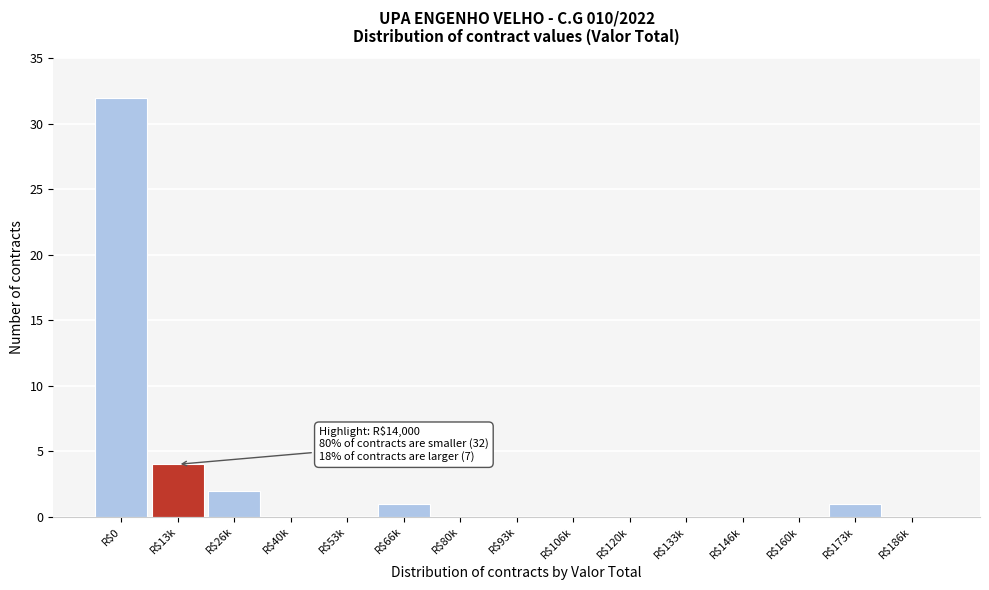

The chart shows a value of 0 at R$40k. True or false?

True